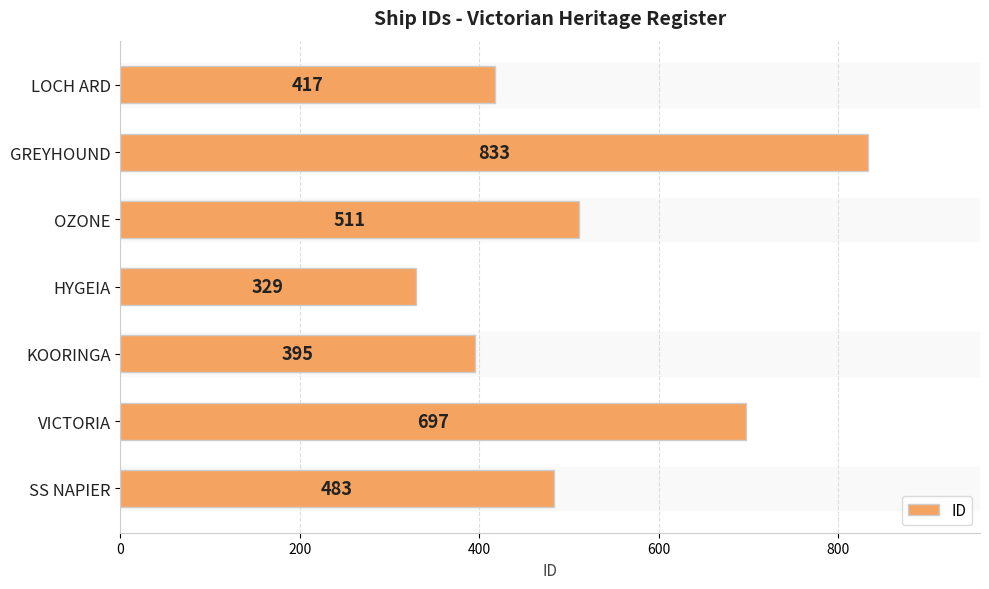

Does the chart contain stacked bars?

No